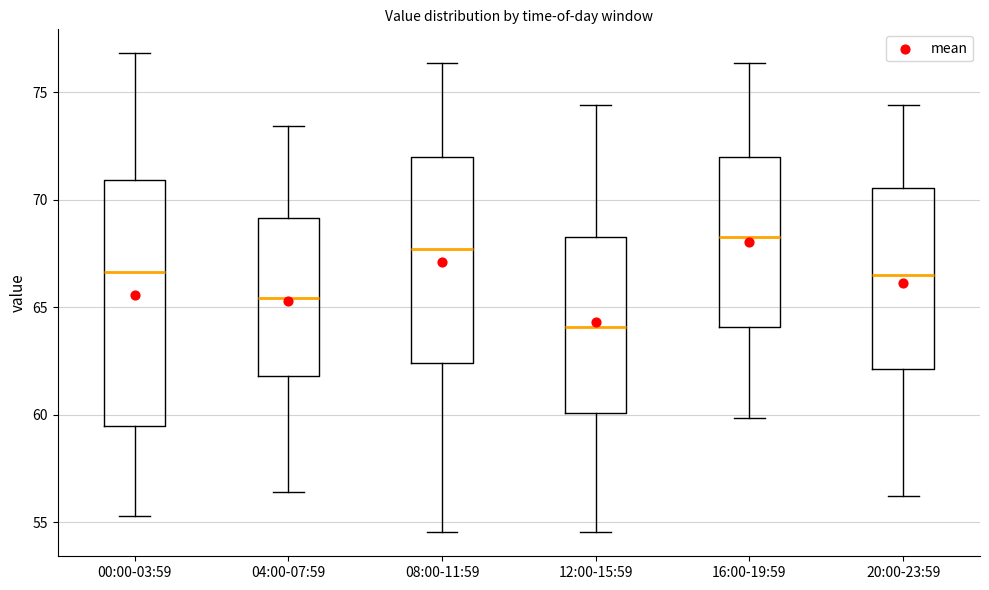

Reading left to right, transcribe this box plot: for each box, give where its median line is, the range the box spans, and where its two whiskers end, as read against the y-axis. The values are not printed on the chart, so give them approximately, as read against the axis.

00:00-03:59: median 66.5, box 59.5 to 71.0, whiskers 55.5 to 77.0
04:00-07:59: median 65.5, box 62.0 to 69.0, whiskers 56.5 to 73.5
08:00-11:59: median 67.5, box 62.5 to 72.0, whiskers 54.5 to 76.5
12:00-15:59: median 64.0, box 60.0 to 68.5, whiskers 54.5 to 74.5
16:00-19:59: median 68.5, box 64.0 to 72.0, whiskers 60.0 to 76.5
20:00-23:59: median 66.5, box 62.0 to 70.5, whiskers 56.0 to 74.5